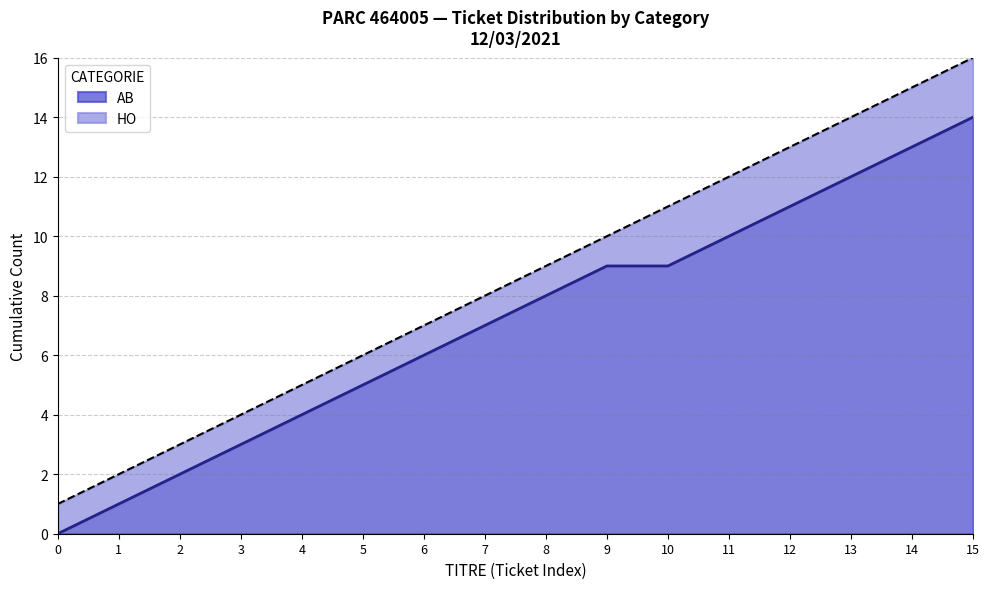

At which category is the sum across all series the highest?

15